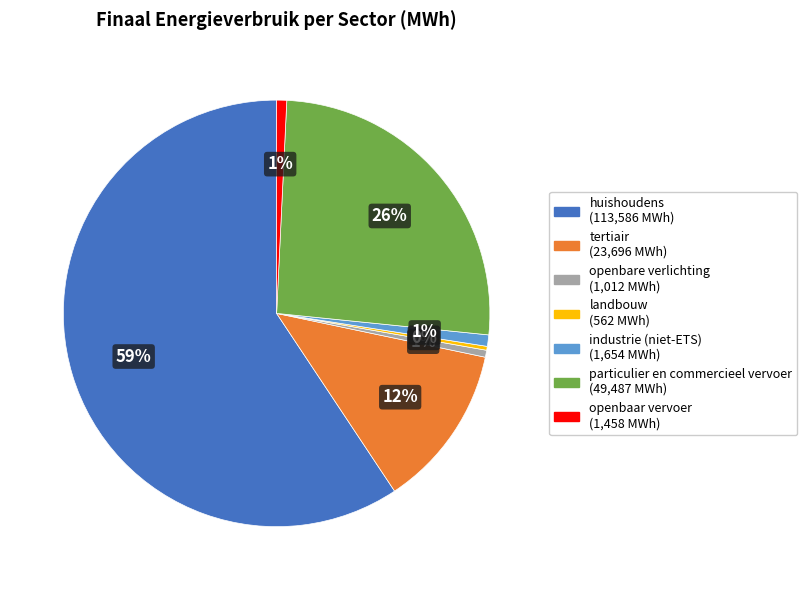

Is there any slice that represents more than half of the pie?

Yes